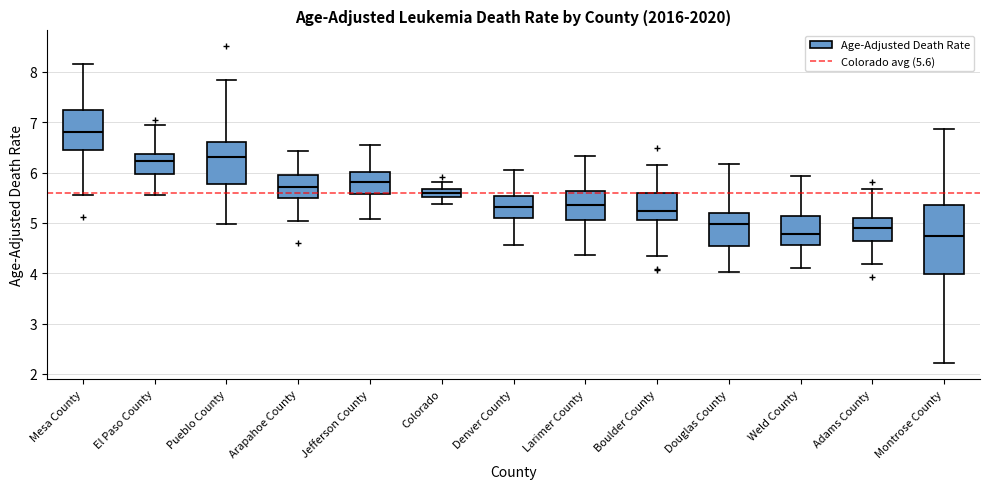

Where does the median line of the box for Pueblo County sit on the y-axis? The values are not printed on the chart, so give them approximately, as read against the axis.

6.3